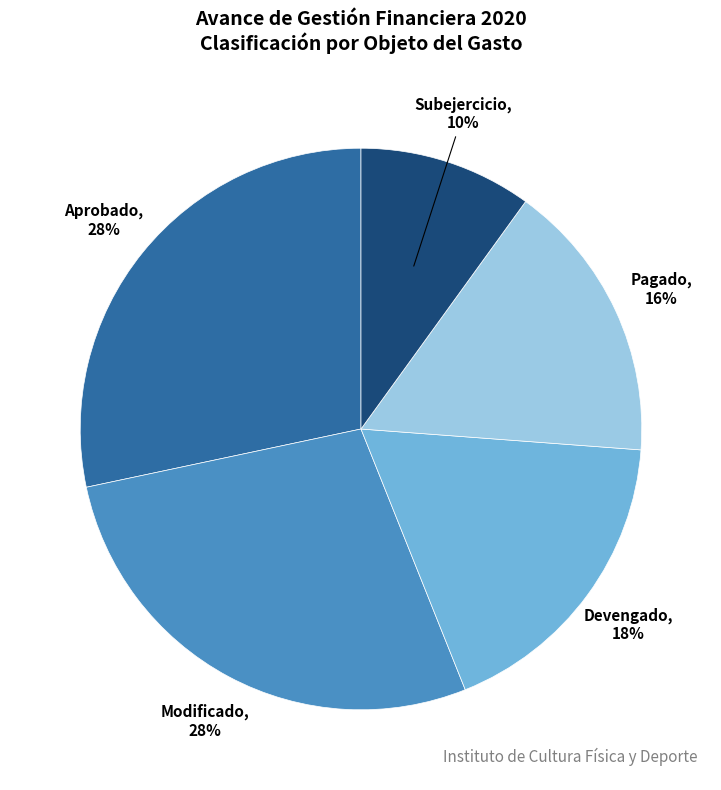

To the nearest percent, what is the difference between the Modificado and Pagado slice percentages?

12%